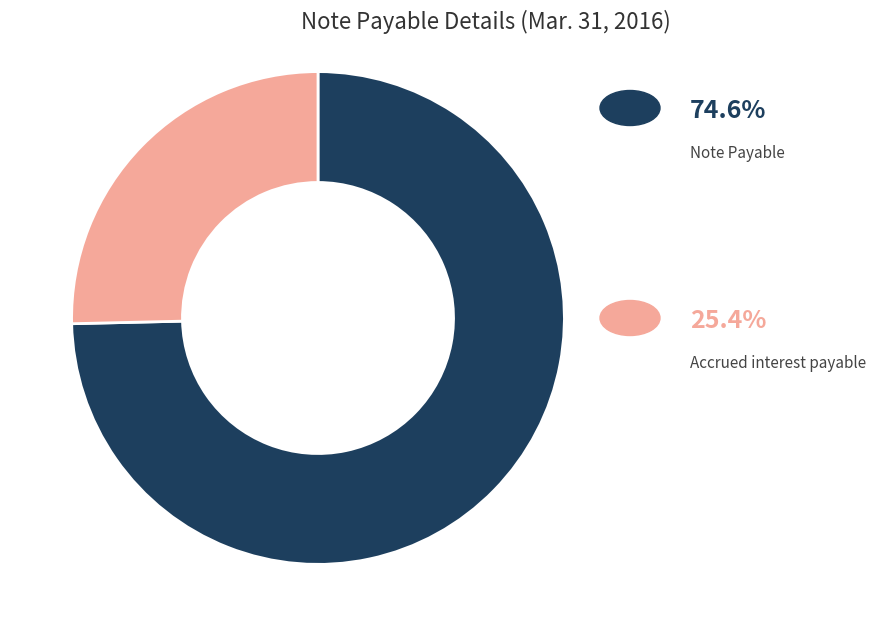

Is there any slice that represents more than half of the pie?

Yes